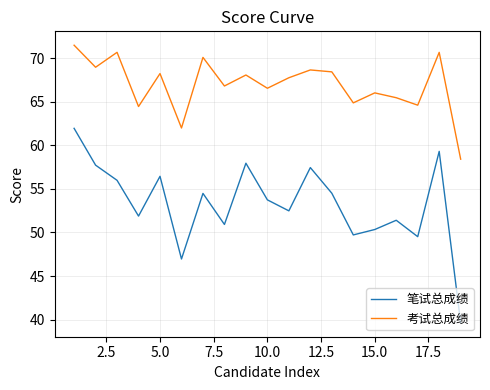

Which series has the widest spread of values?

笔试总成绩